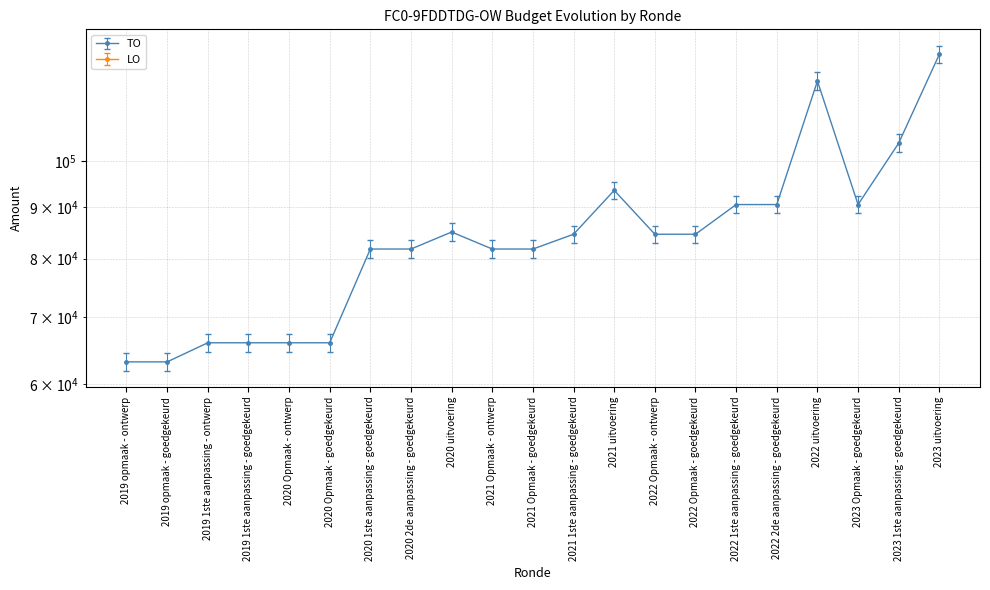

At which category does the data reach its first local peak?

2020 uitvoering